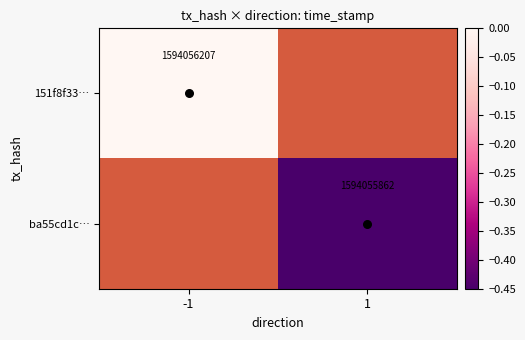

Count the number of categories in the chart.

2